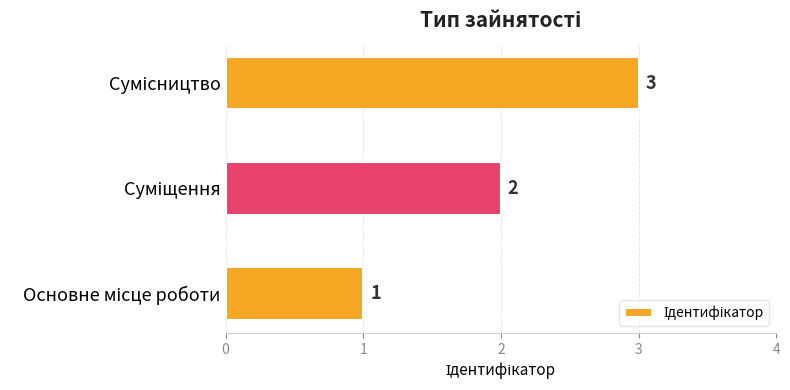

What is the sum of all values?

6